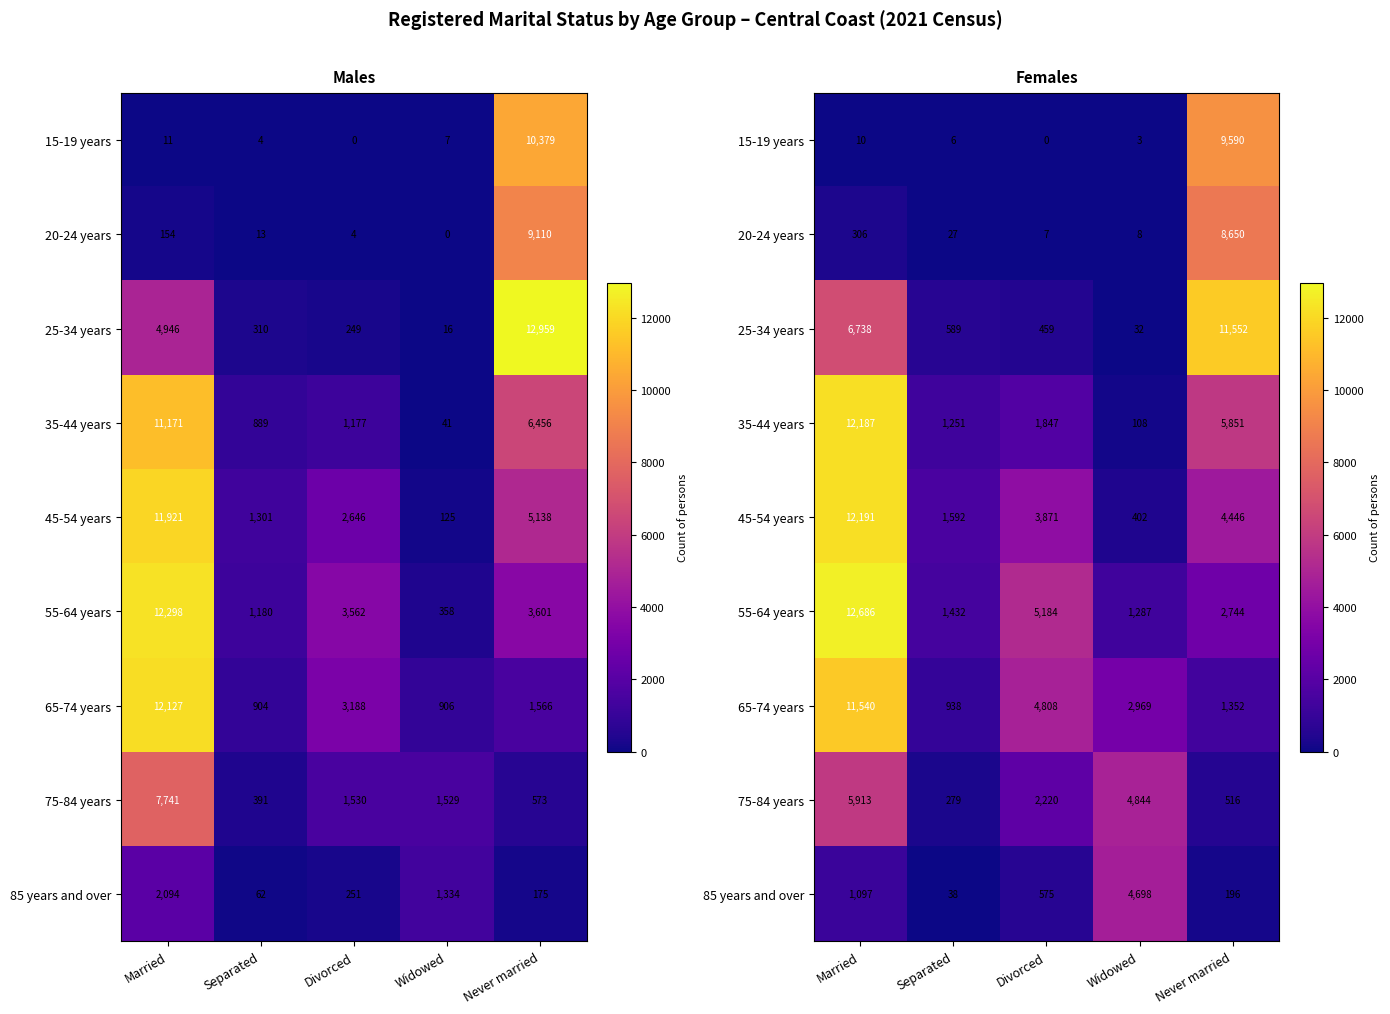

The value of 35-44 years at Married is 5051. True or false?

False